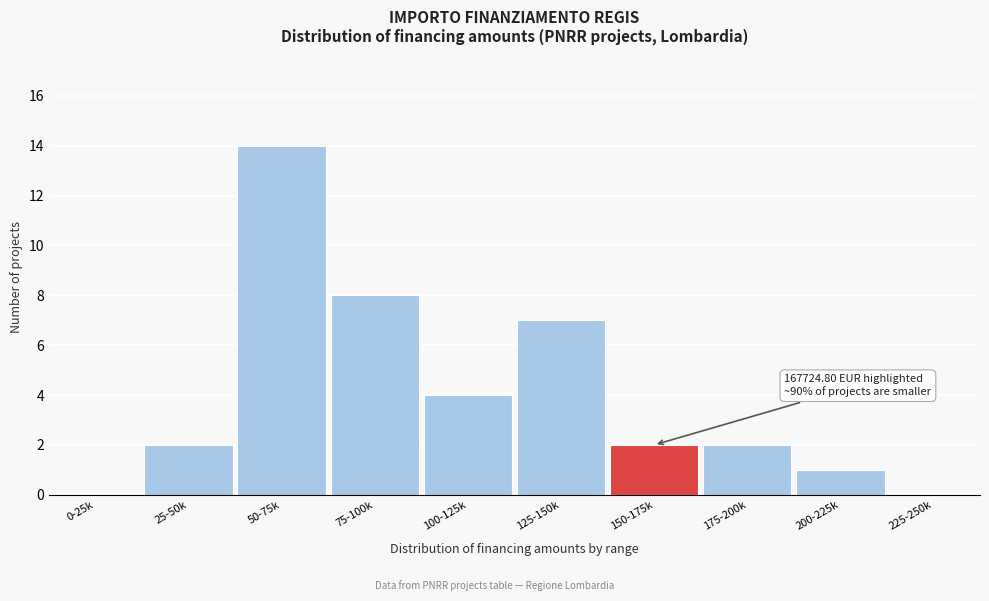

Reading left to right, transcribe all the data shown in this chart.

0-25k=0	25-50k=2	50-75k=14	75-100k=8	100-125k=4	125-150k=7	150-175k=2	175-200k=2	200-225k=1	225-250k=0